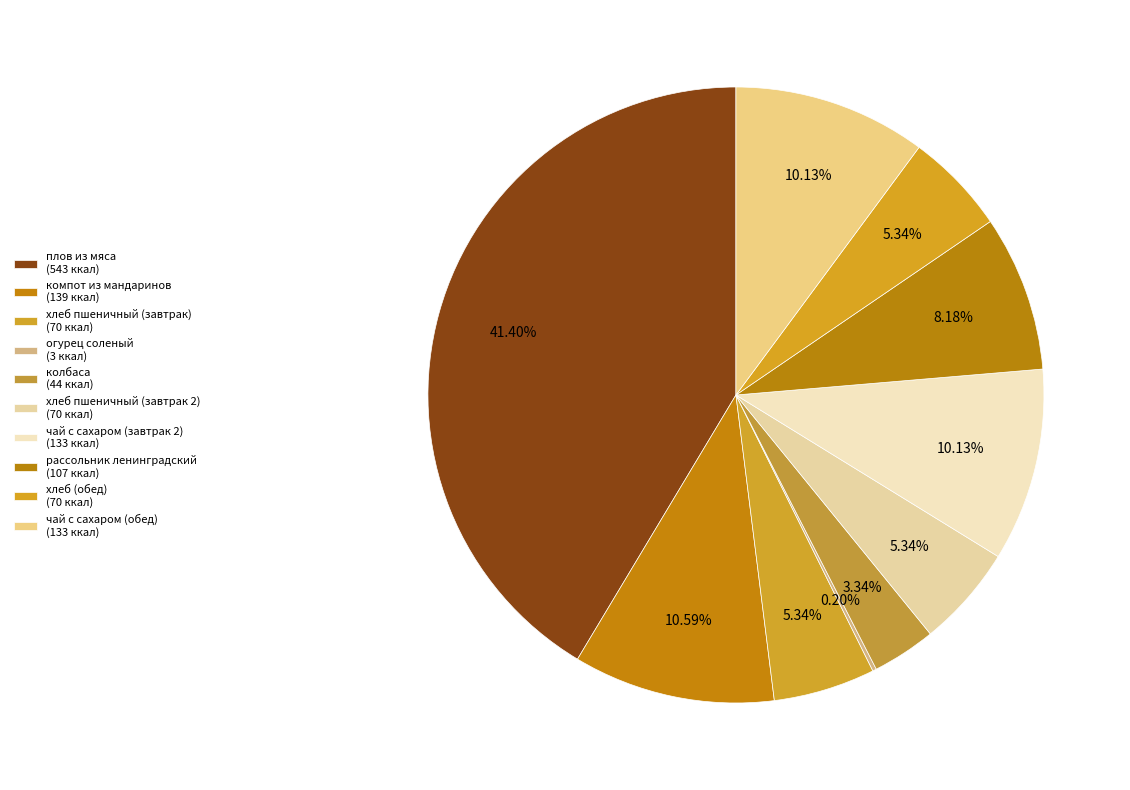

What is the change in value from хлеб пшеничный (завтрак) to огурец соленый?

-67.4